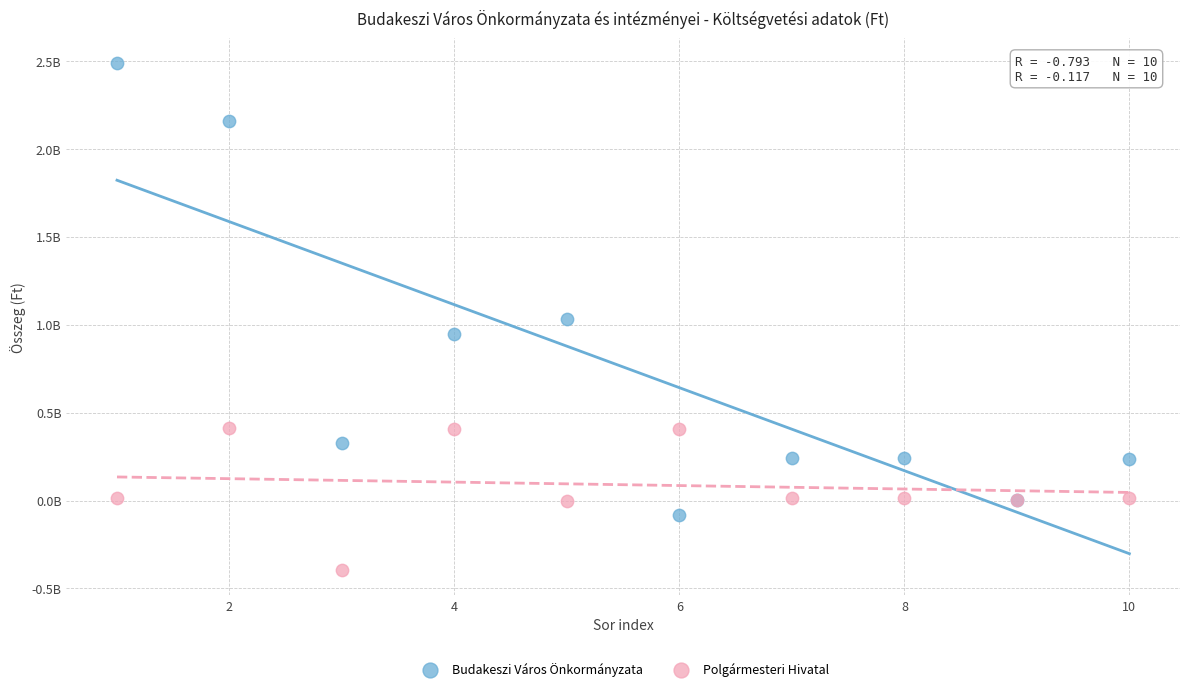

What are all the series names shown in the legend?

Budakeszi Város Önkormányzata, Polgármesteri Hivatal